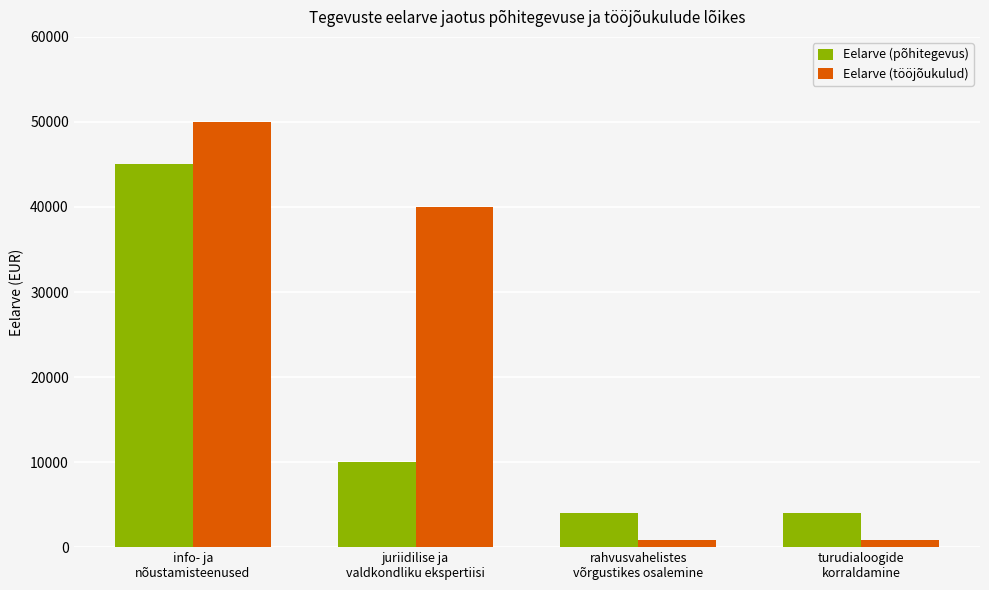

At which label is Eelarve (tööjõukulud) closest to 25414?

juriidilise ja
valdkondliku ekspertiisi